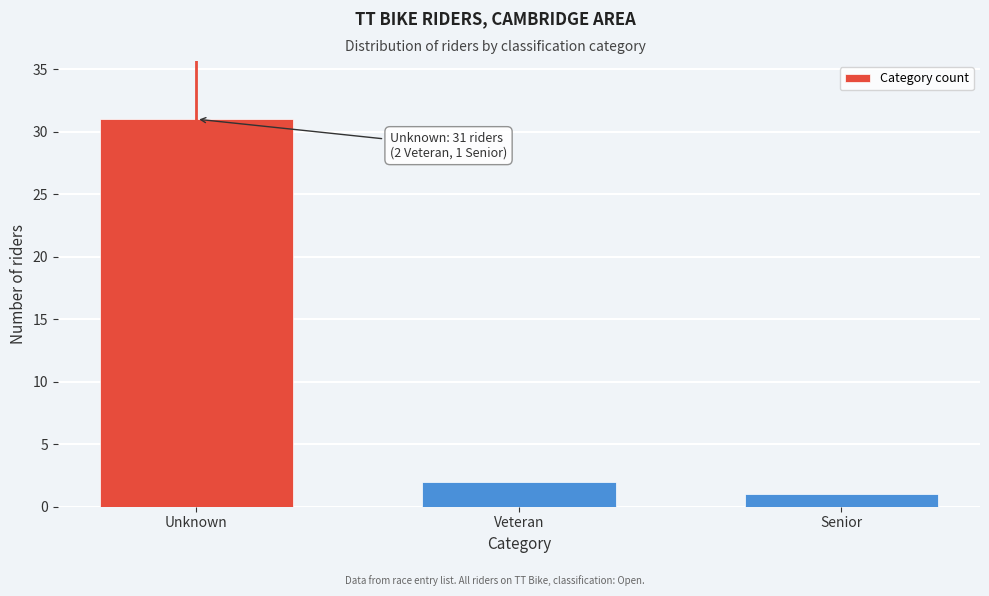

Reading right to left, list all the values displayed in this chart.

1	2	31